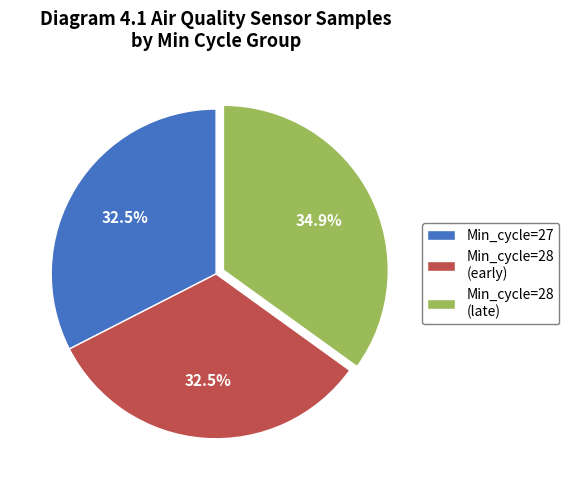

To the nearest percent, what is the average slice percentage?

33%